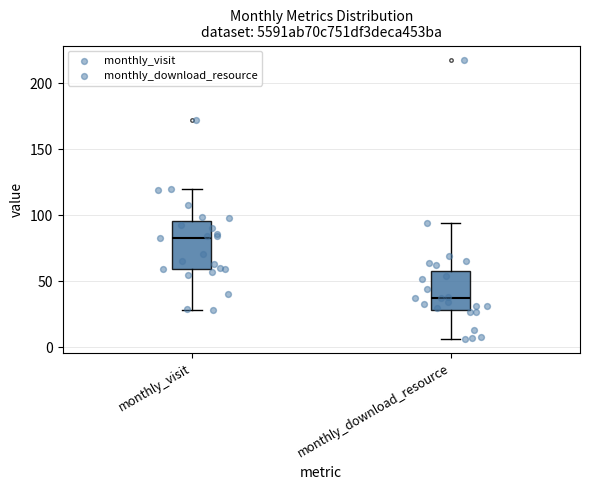

Which box's median line is the lowest?

monthly_download_resource